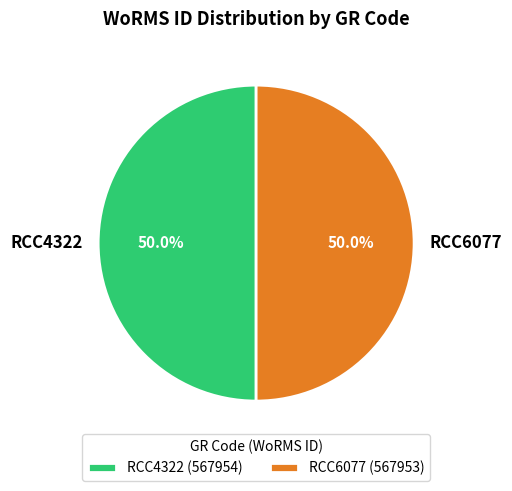

Is it true that RCC6077 is 50% of the pie?

True